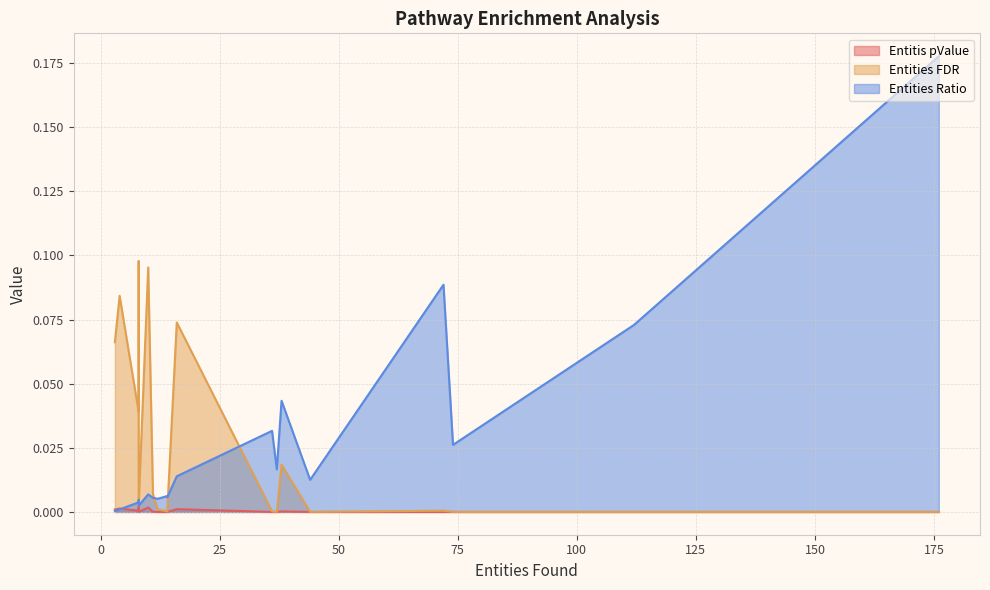

Between 12 and 10, which series saw the biggest shift?

Entities FDR